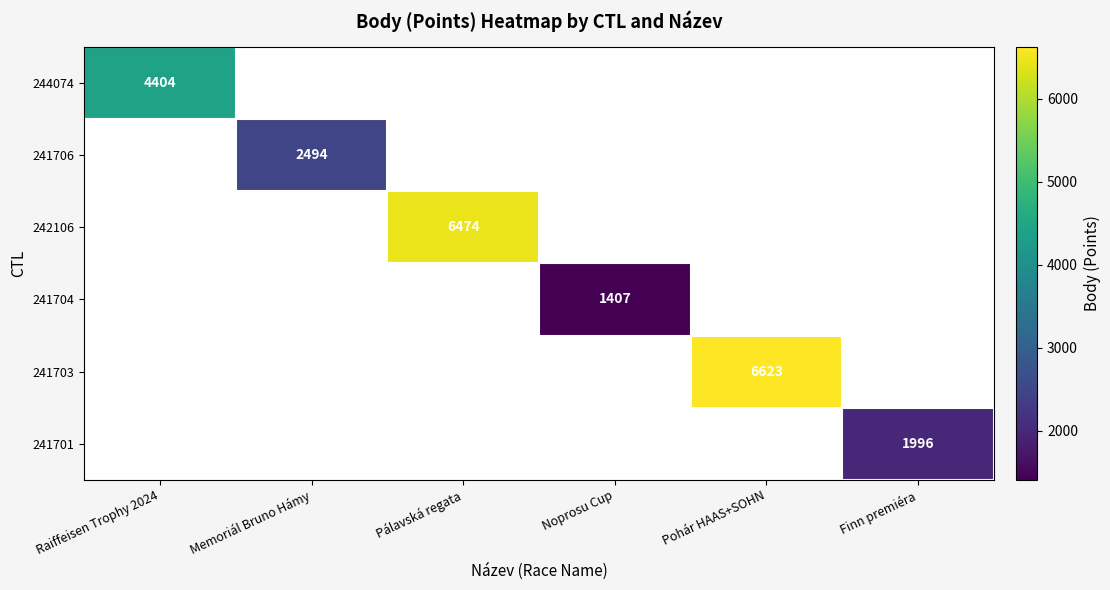

Between Pálavská regata and Pohár HAAS+SOHN, which is larger?

Pohár HAAS+SOHN